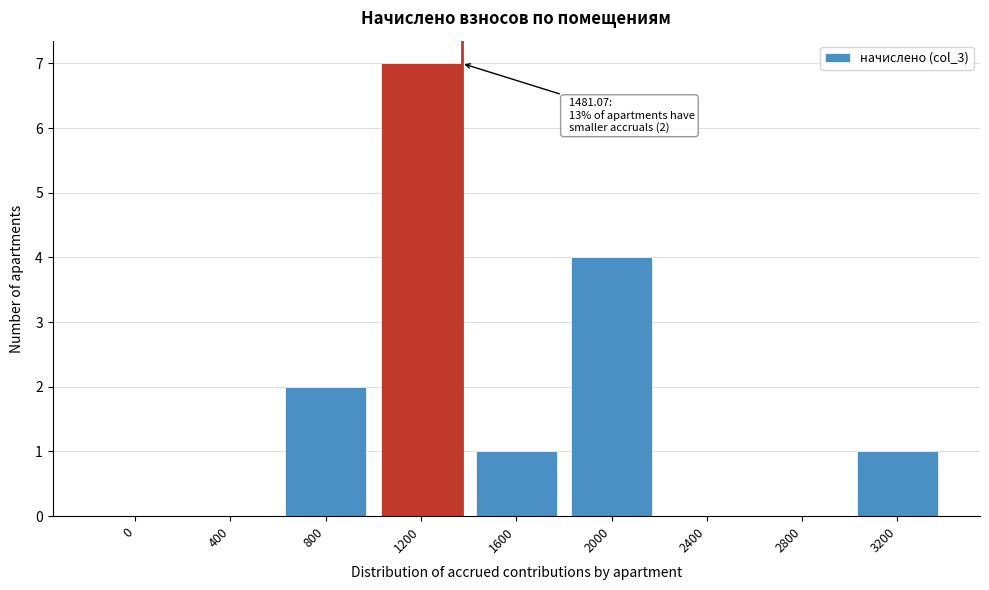

Reading left to right, transcribe all the data shown in this chart.

0=0	400=0	800=2	1200=7	1600=1	2000=4	2400=0	2800=0	3200=1